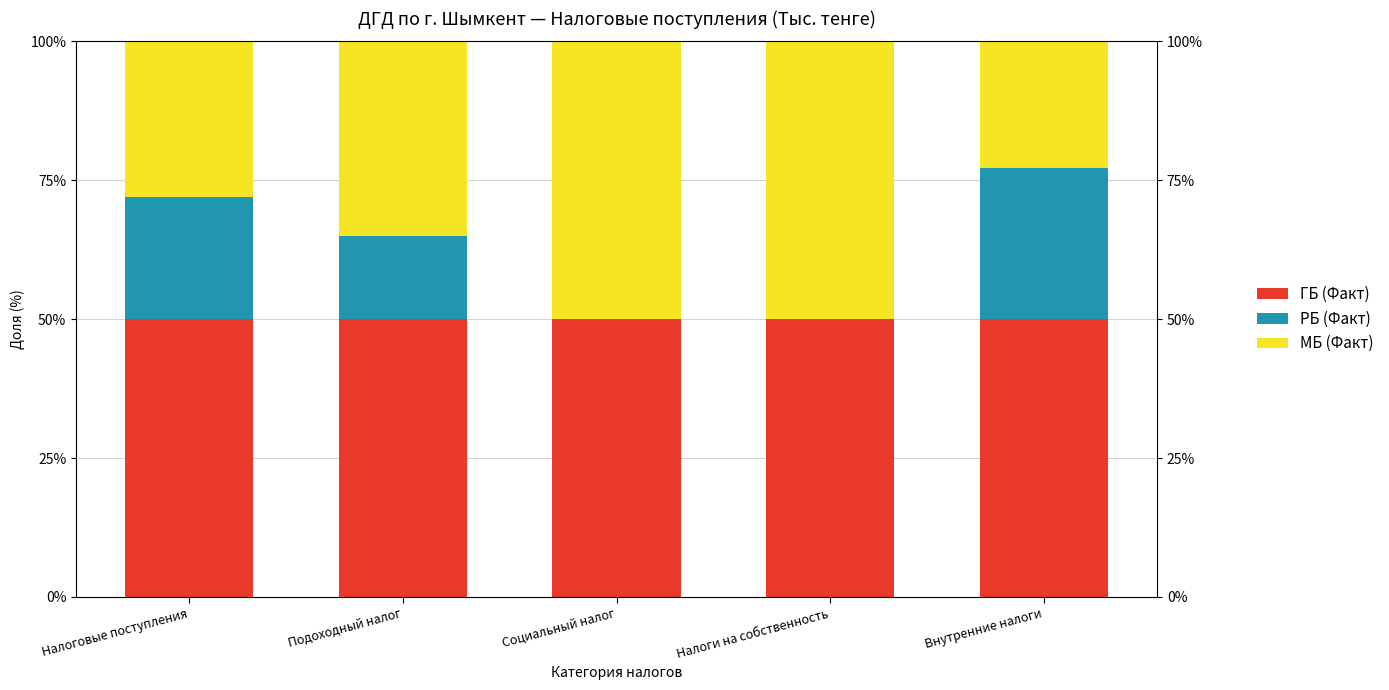

Which category has the highest value in the РБ (Факт) series?

Внутренние налоги